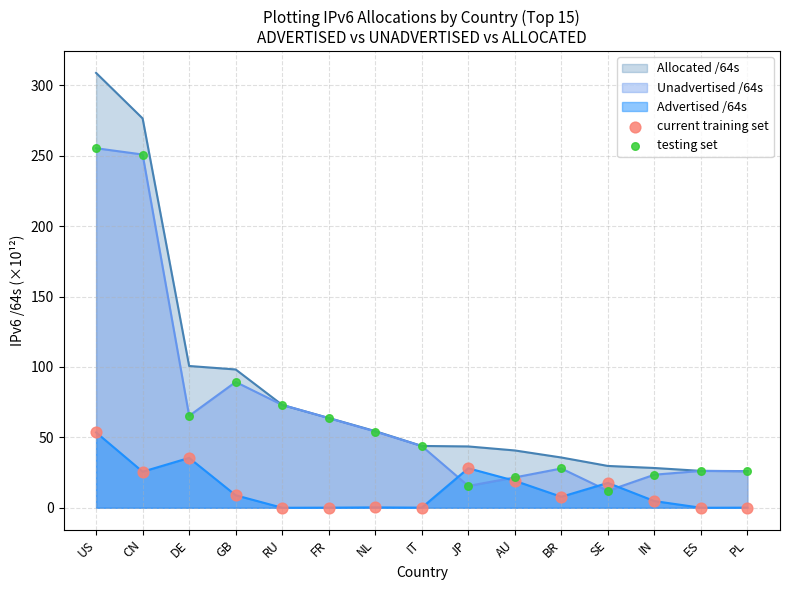

What is the total value across all series at JP?

87.1